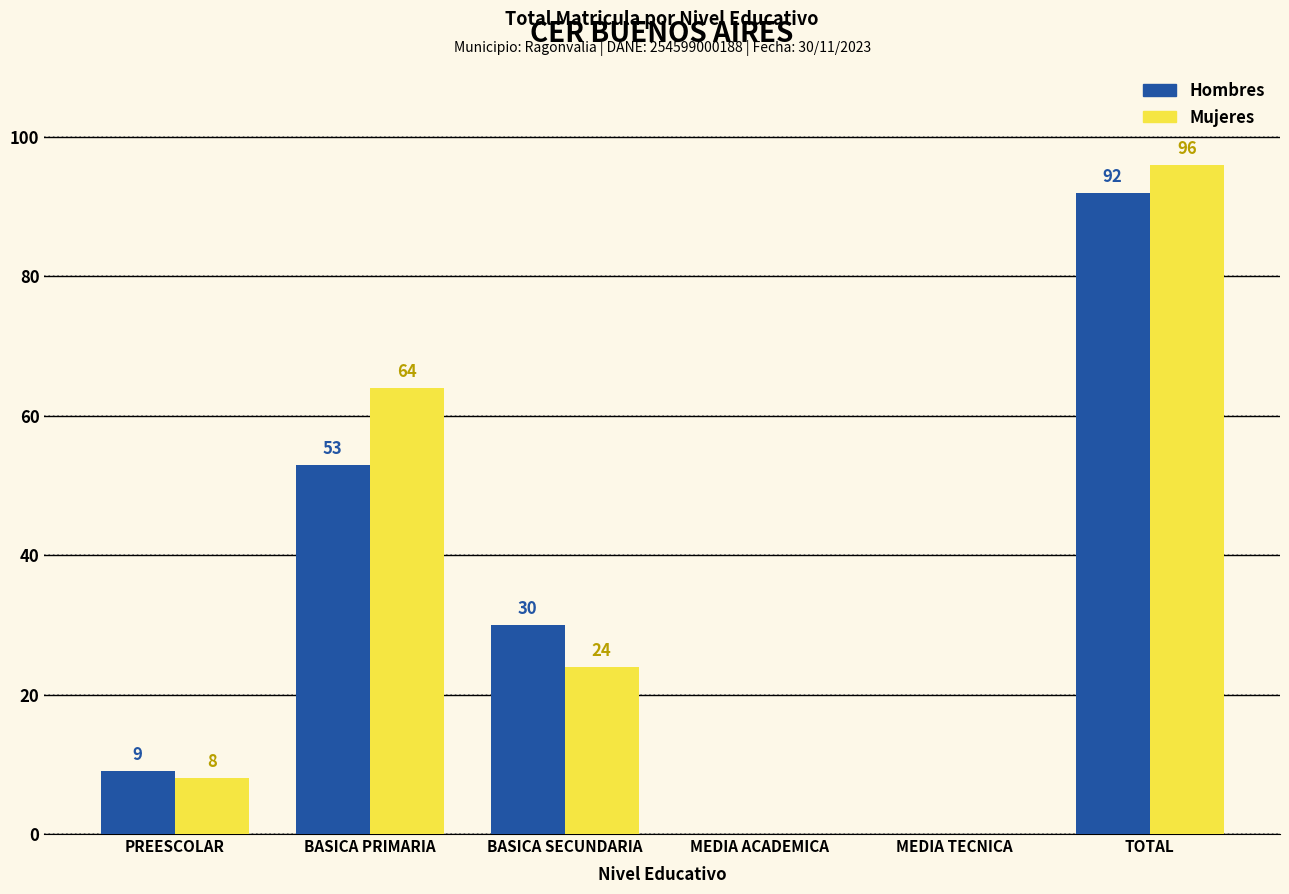

What is the greatest value displayed?

96